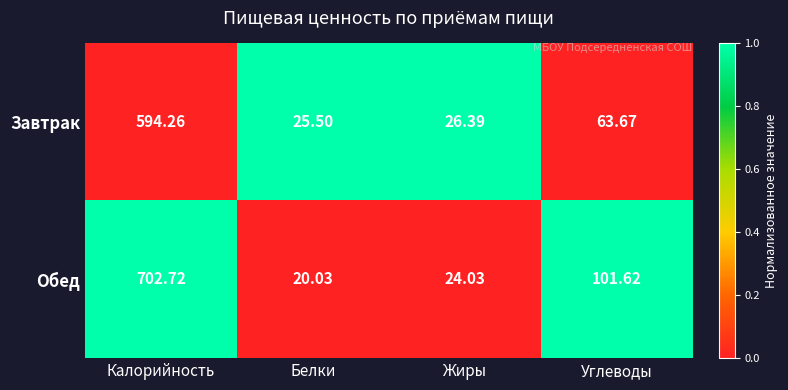

Rank the series by their maximum value, from lowest to highest.

Завтрак, Обед